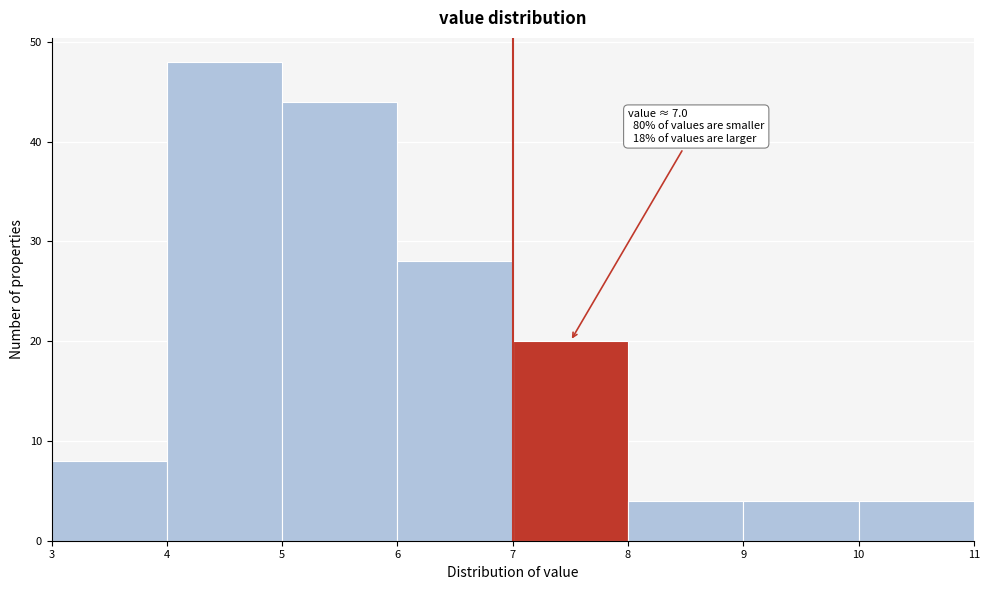

Over which range of the x-axis is the bar tallest?

4 to 5